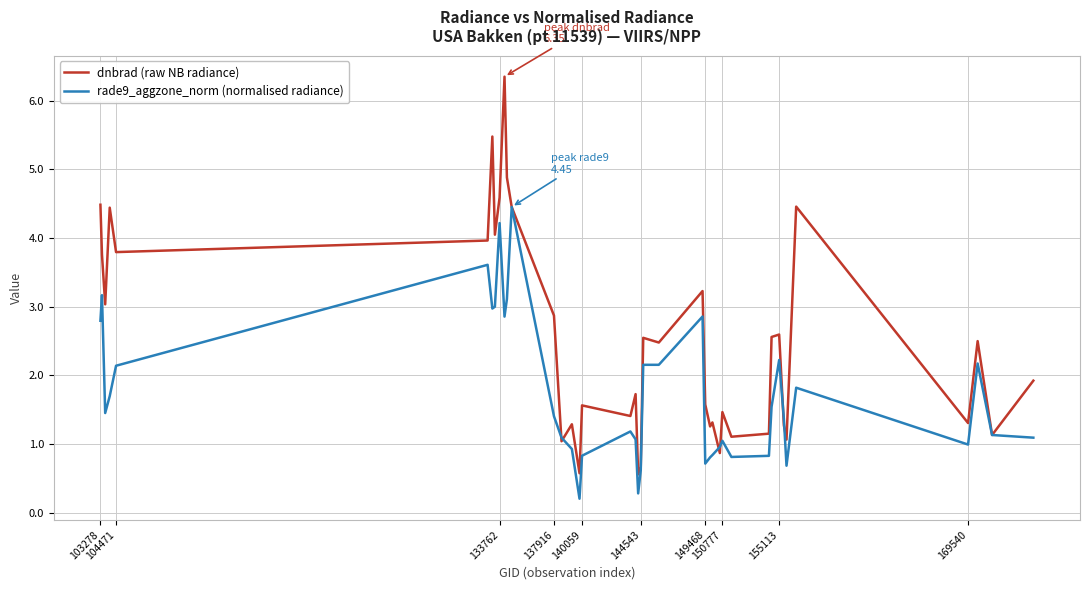

Which series has the largest range (max minus min)?

dnbrad (raw NB radiance)